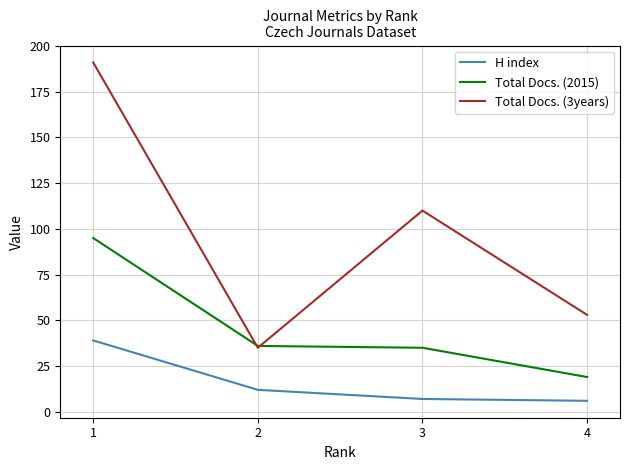

Rank the series by their maximum value, from lowest to highest.

H index, Total Docs. (2015), Total Docs. (3years)